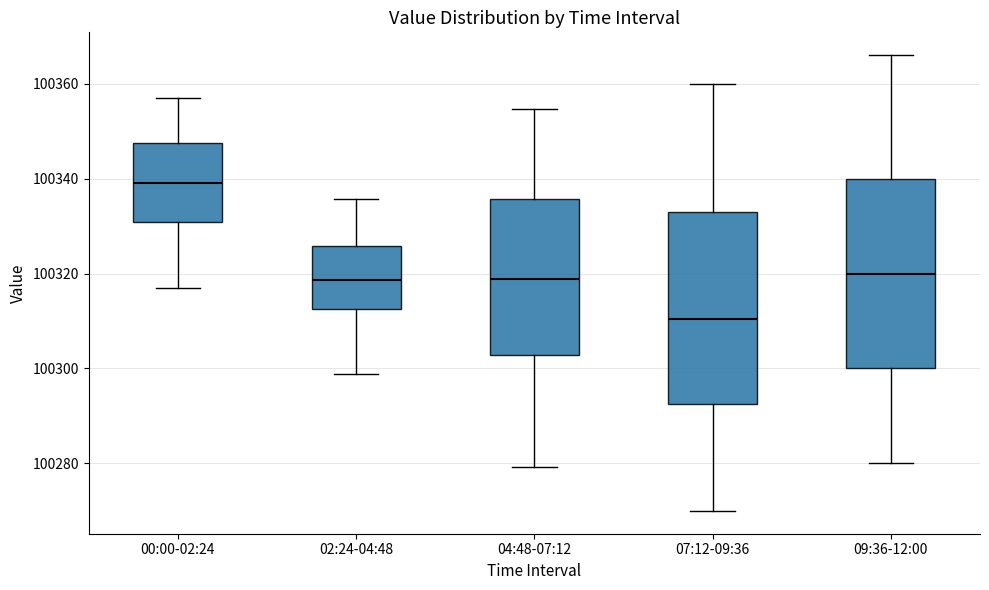

Which box's median line is the highest?

00:00-02:24